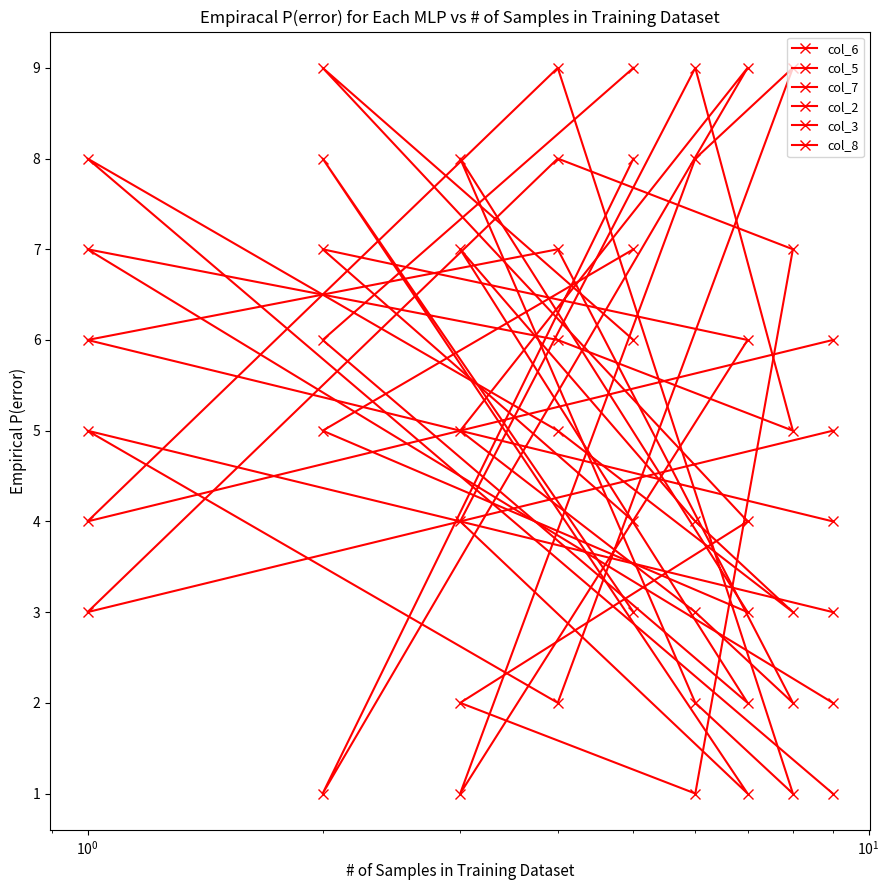

Does the chart have visible grid lines?

No